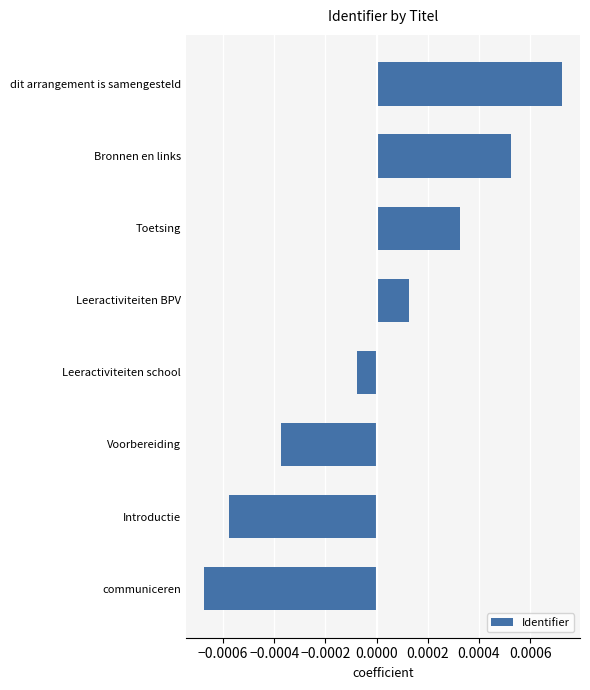

How many bars are there in total?

8